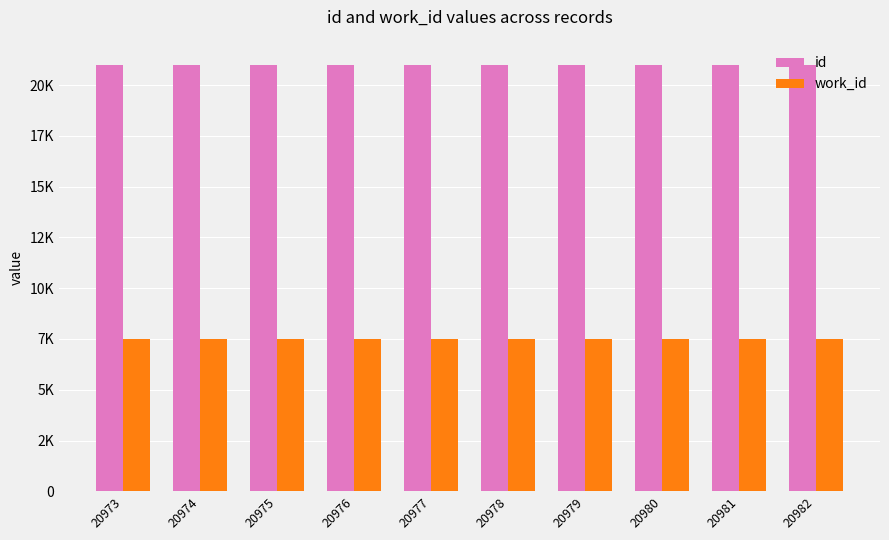

Between 20973 and 20978, which series saw the biggest shift?

id